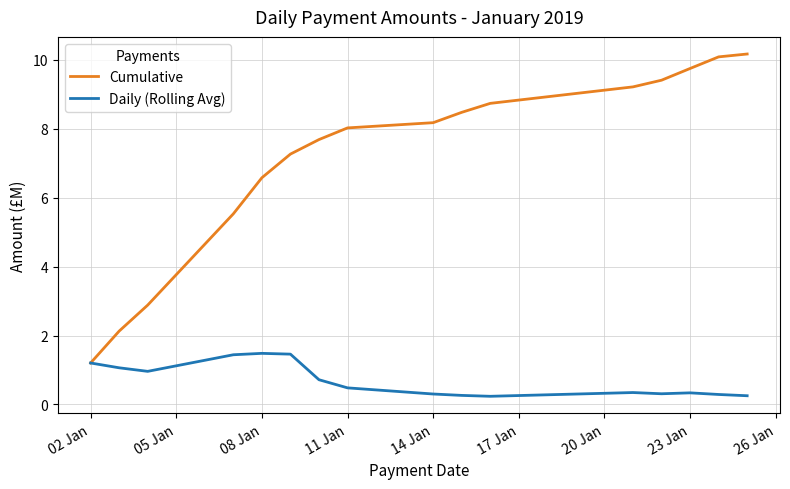

What is the minimum value for Cumulative?

1.2